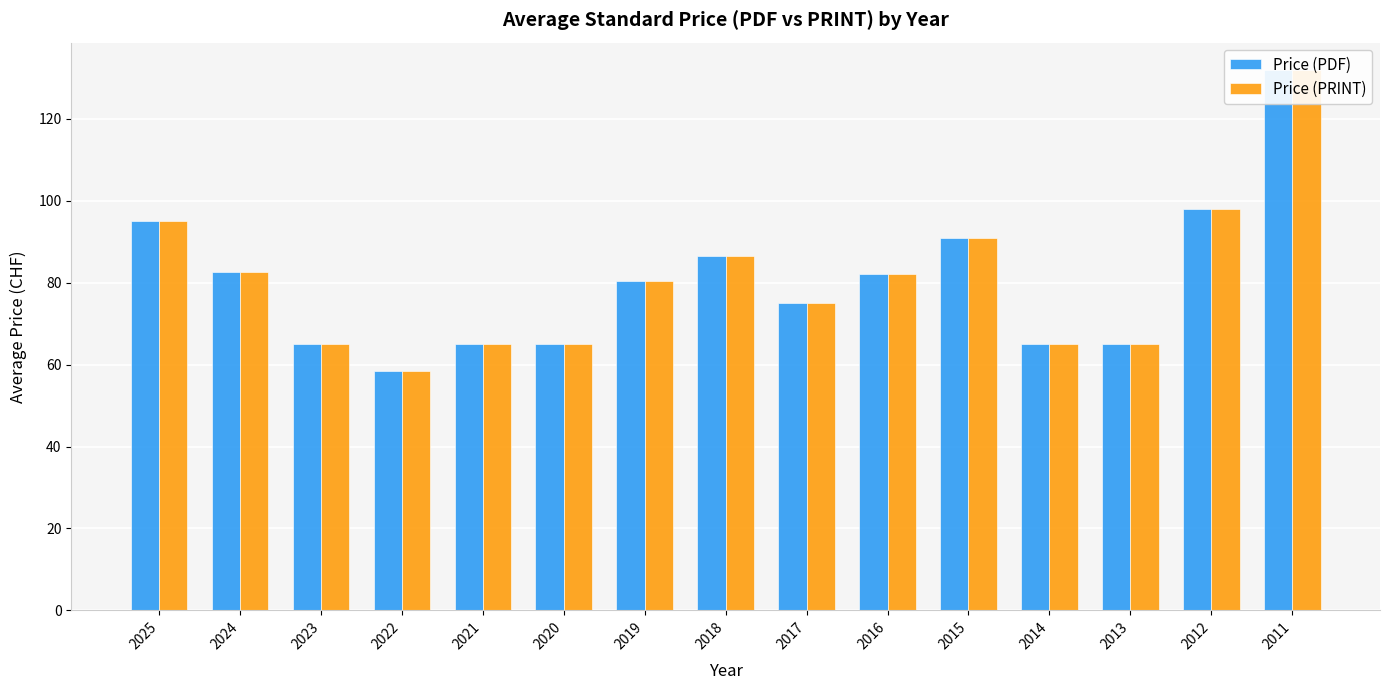

How many bars are there in each group?

2